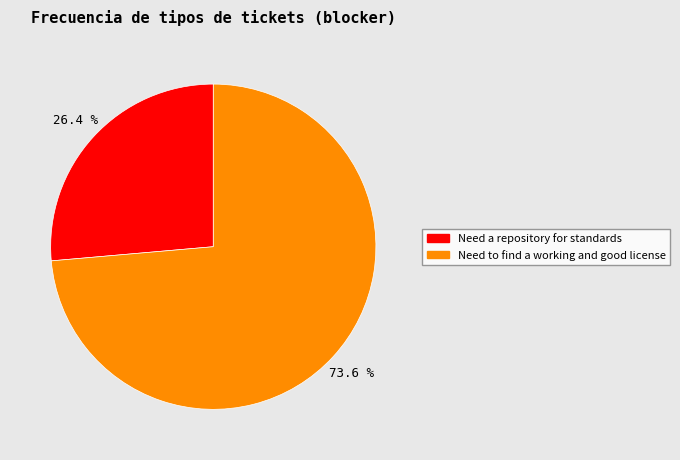

What is the majority slice?

Need to find a working and good license